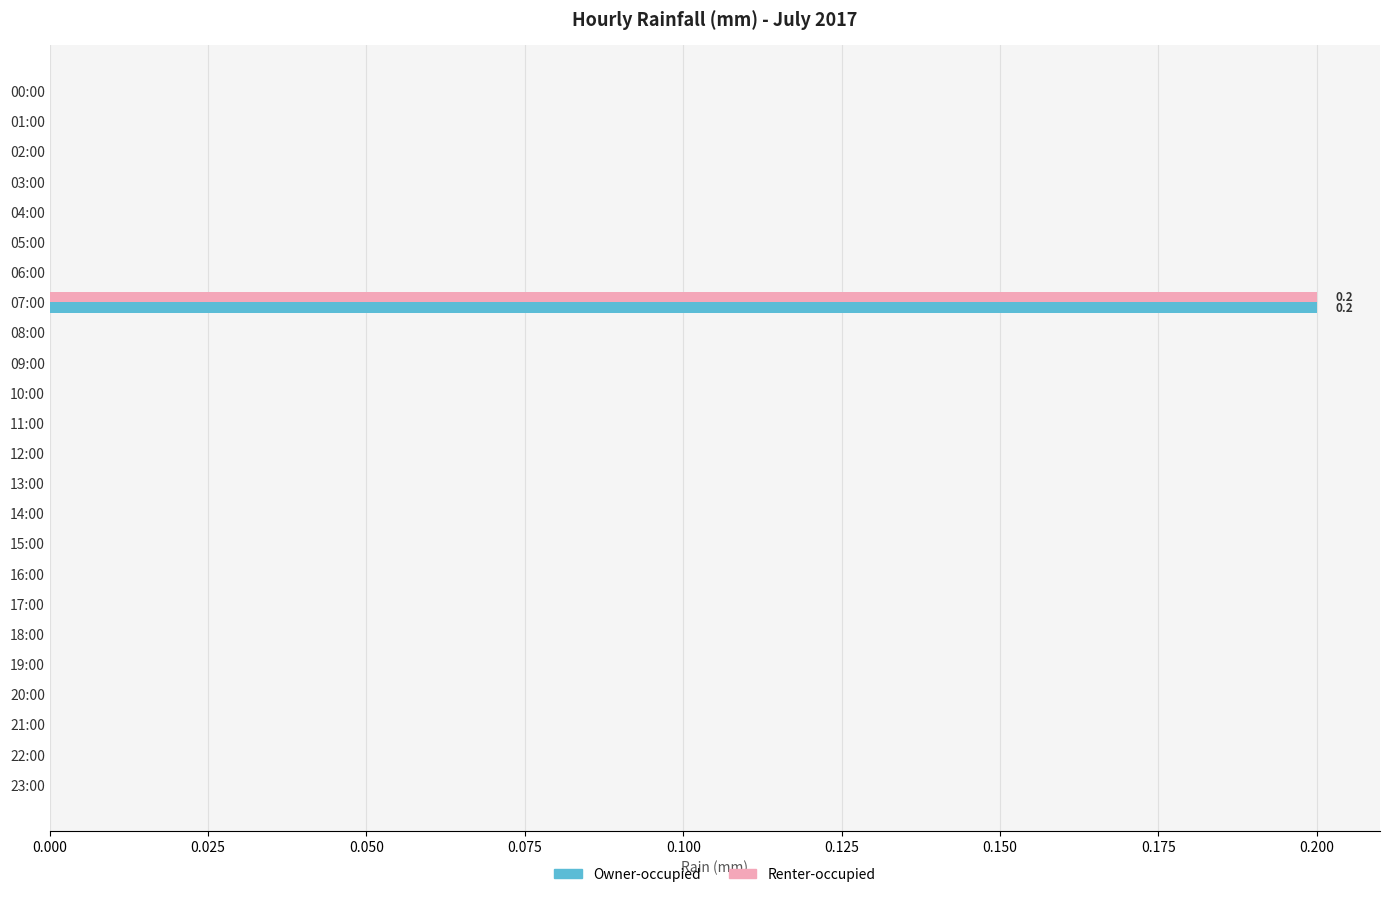

Which category has the highest value in the Owner-occupied series?

07:00